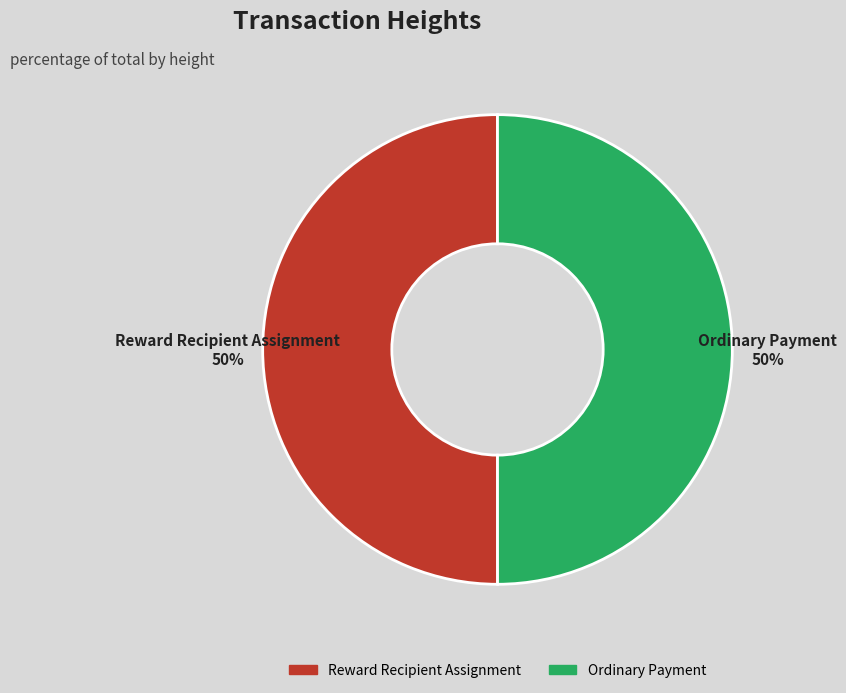

To the nearest percent, what percentage of the pie is Ordinary Payment?

50%